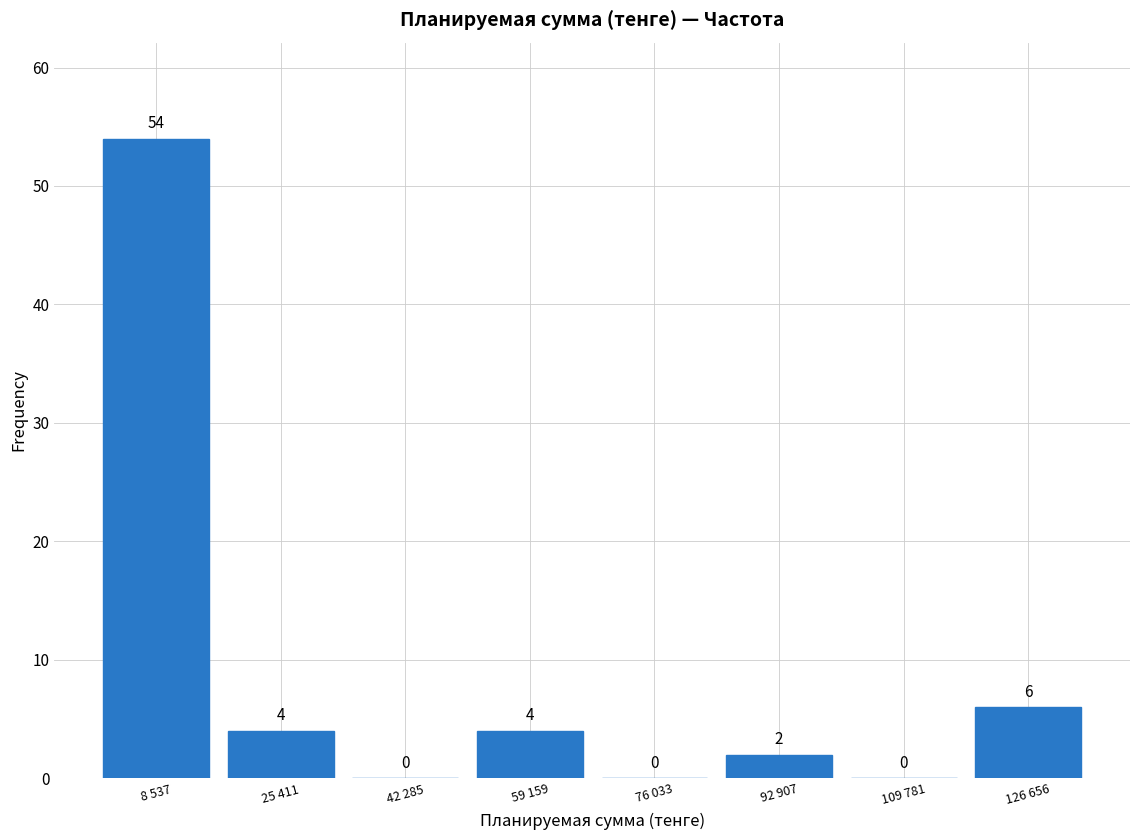

At which label is the value closest to 27?

126 656